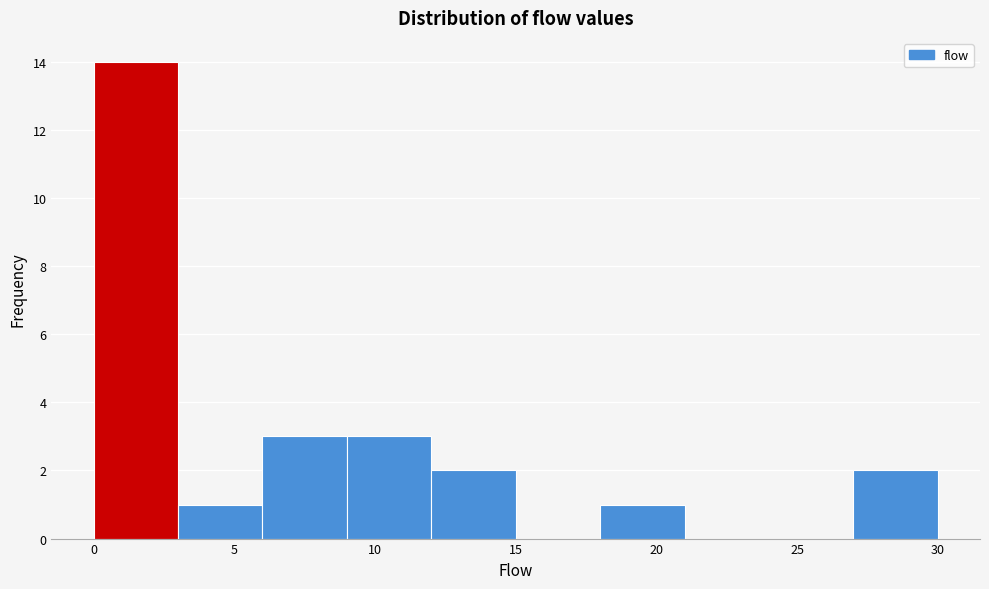

Reading left to right, transcribe this chart: for each bar, give the range it covers on the x-axis and its height. The values are not printed on the chart, so give them approximately, as read against the axis.

0 to 3: 14
3 to 6: 1
6 to 9: 3
9 to 12: 3
12 to 15: 2
15 to 18: 0
18 to 21: 1
21 to 24: 0
24 to 27: 0
27 to 30: 2